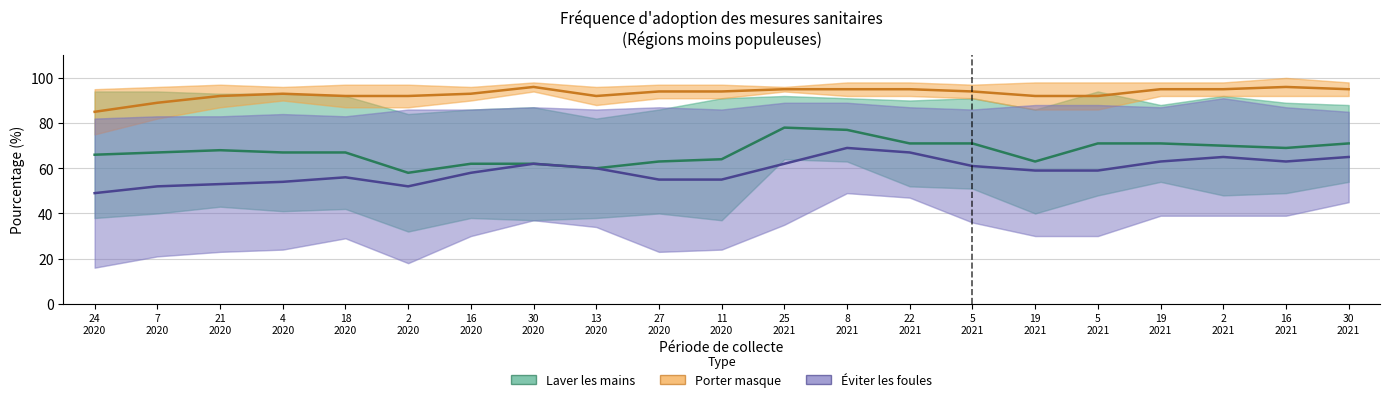

How many values in the Éviter foules (Toujours) series exceed 59?

10